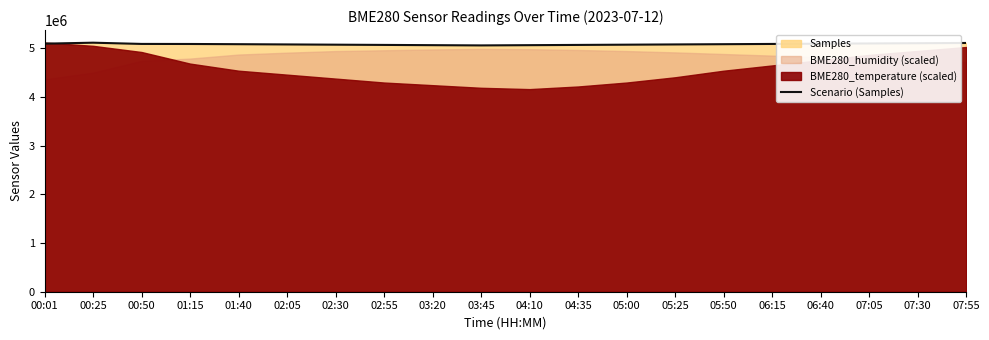

Where is the first local maximum?

00:25